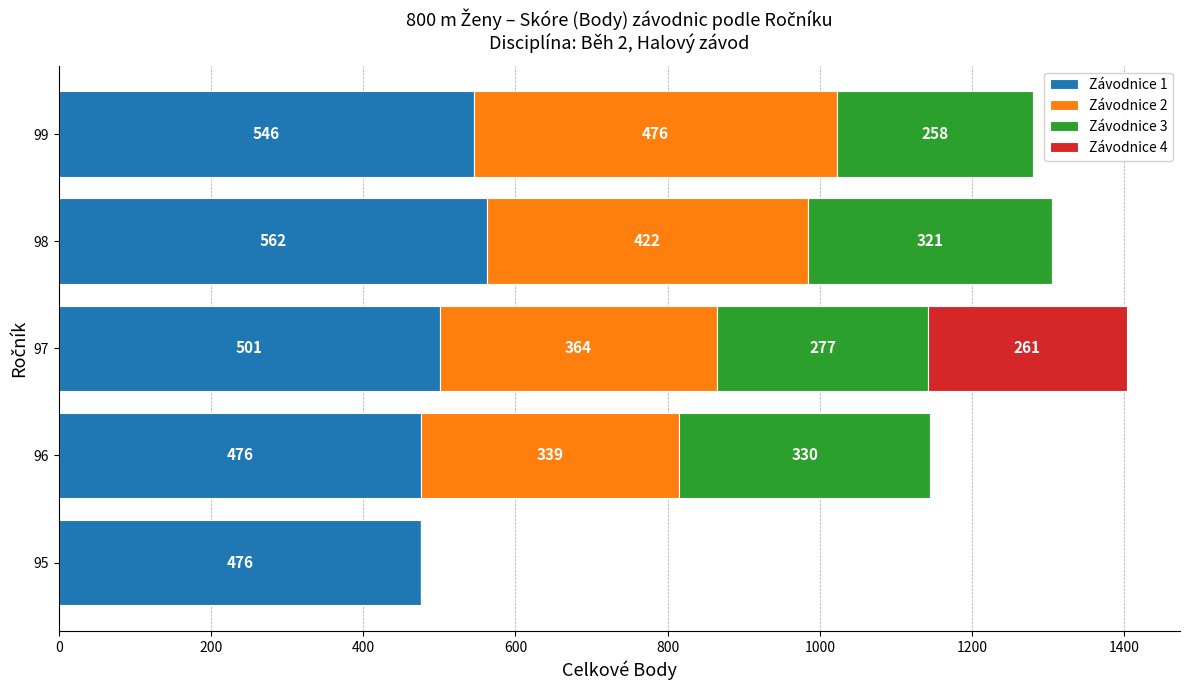

True or false: Závodnice 1 has a value of 476 at 96.

True